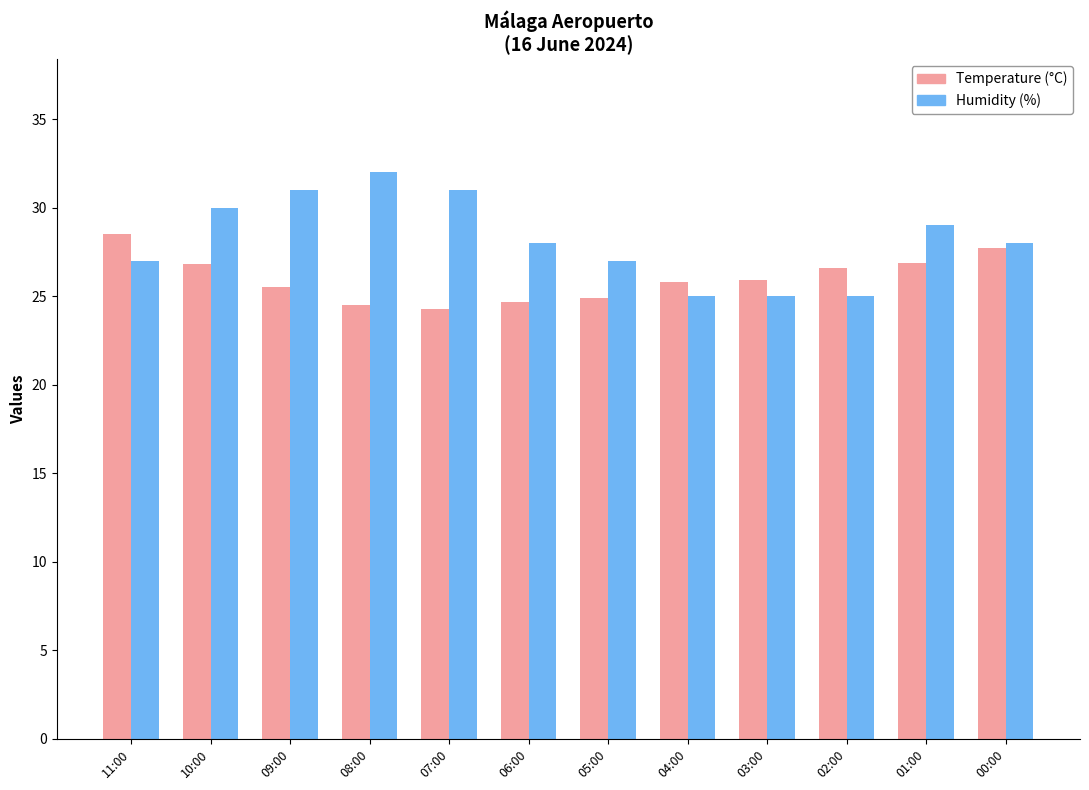

Is it true that Humidity (%) equals 46.8 at 05:00?

False